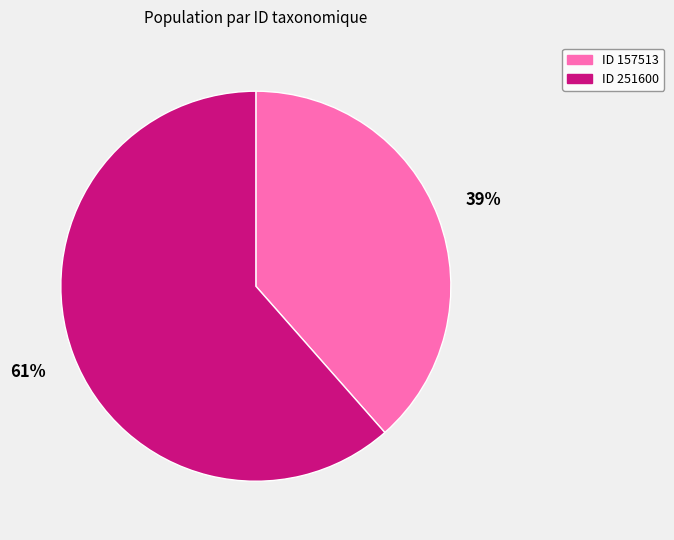

Is there a majority slice in this chart?

Yes